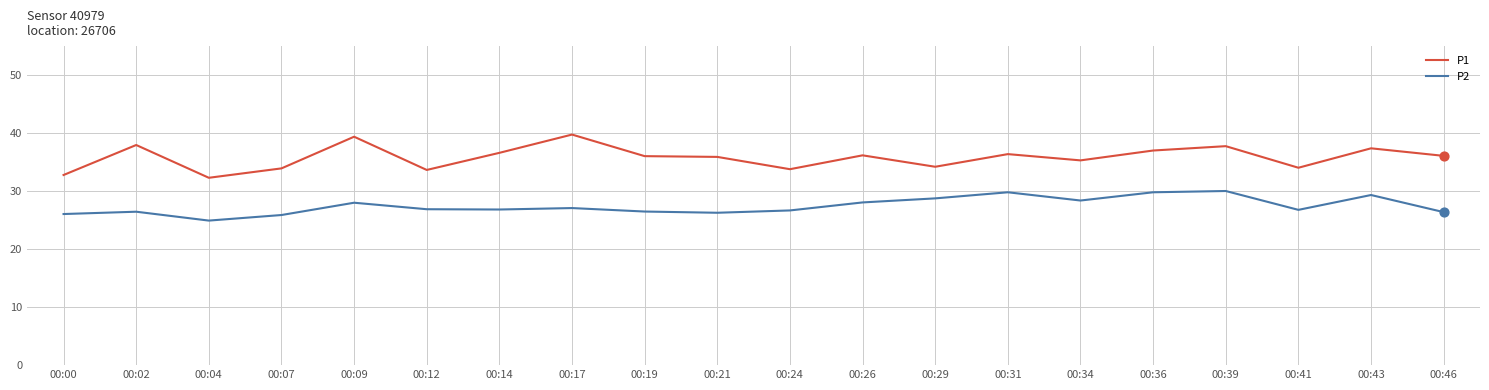

What is the total value across all series at 00:14?

63.4